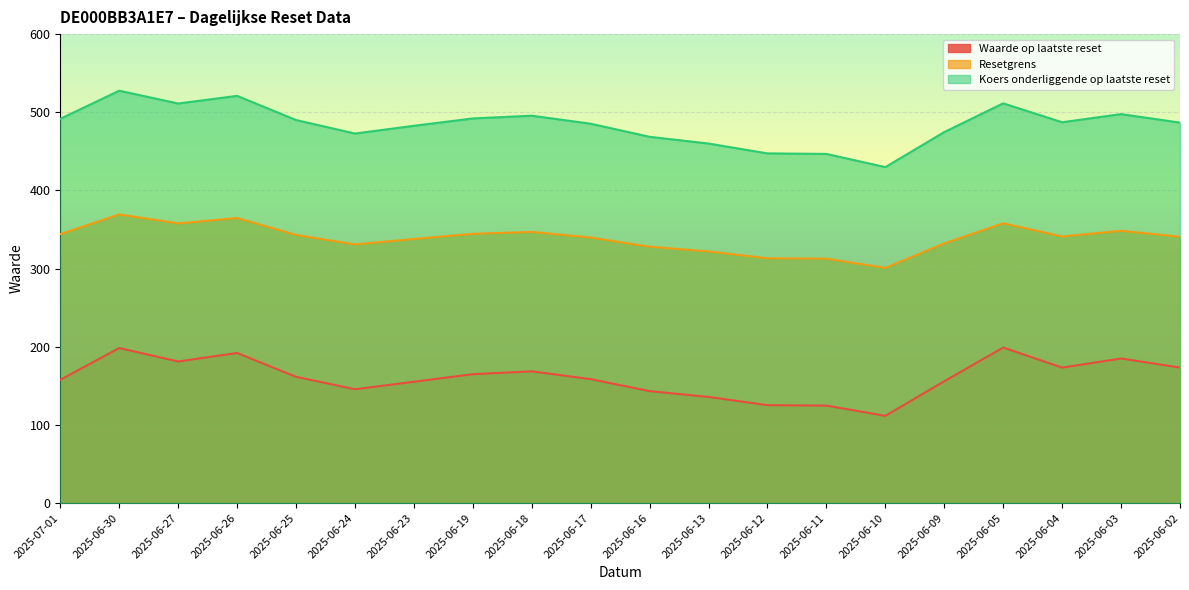

Which series has the widest spread of values?

Koers onderliggende op laatste reset